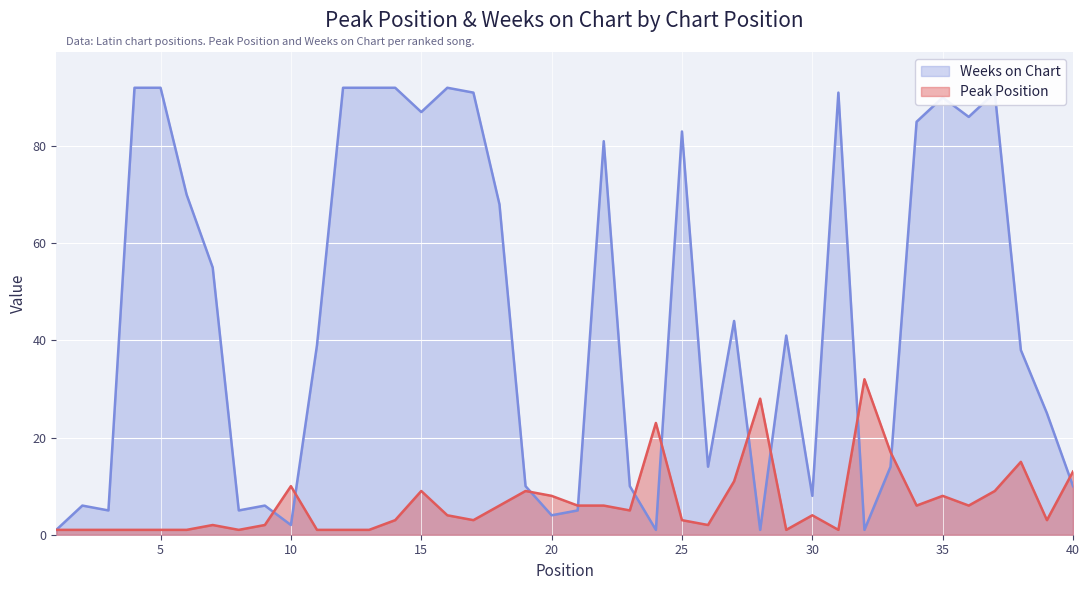

The value of Weeks on Chart at 35 is 58. True or false?

False